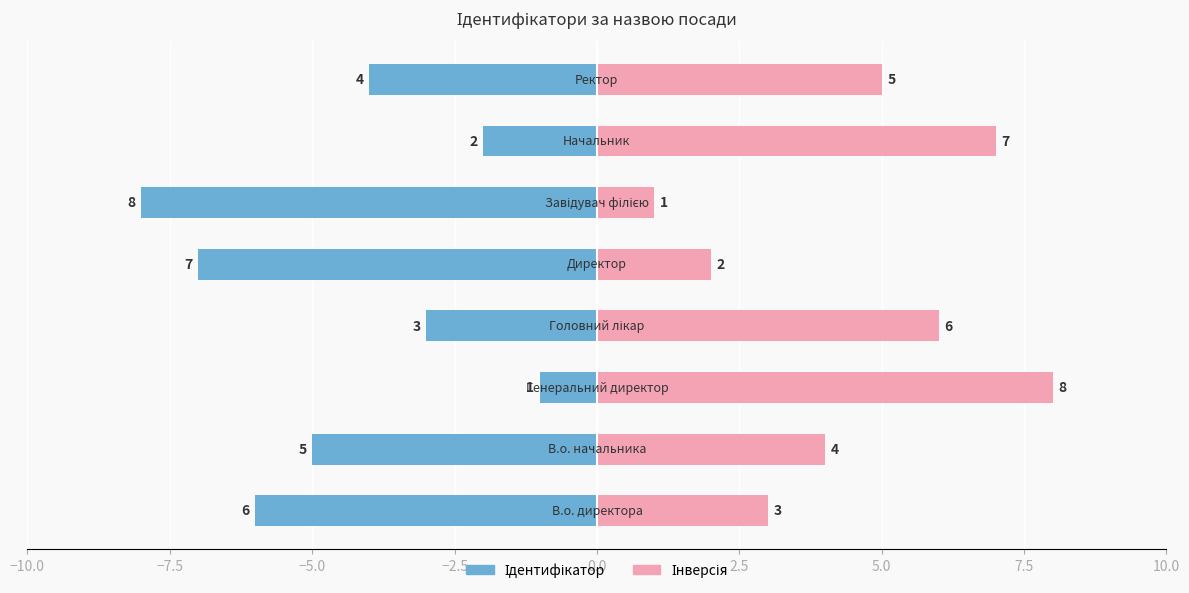

True or false: Інверсія has a value of 3 at −7.5.

False